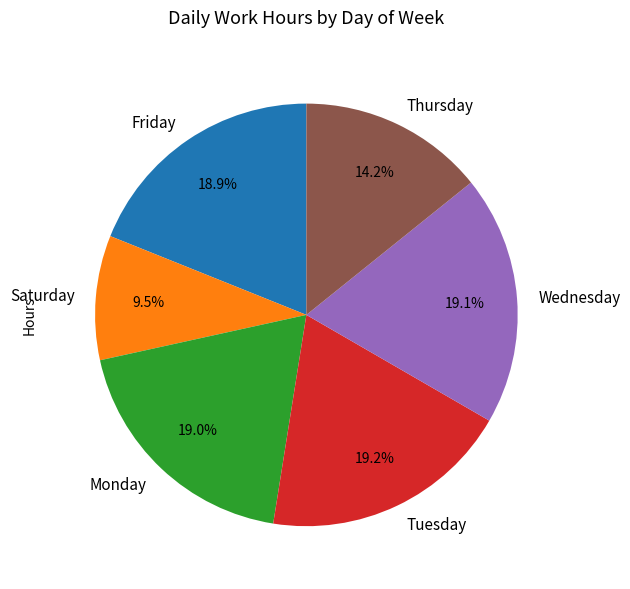

Which category has the smallest portion of the pie?

Saturday